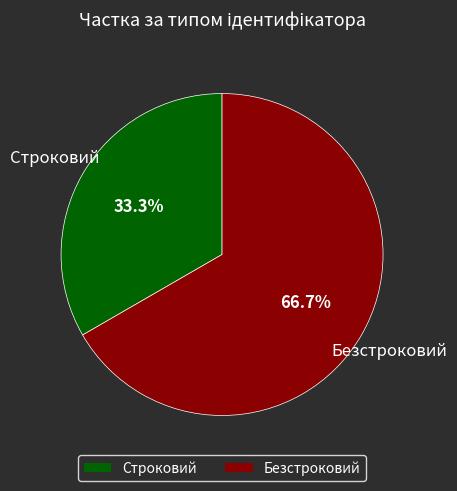

Which slice represents more than half of the pie?

Безстроковий